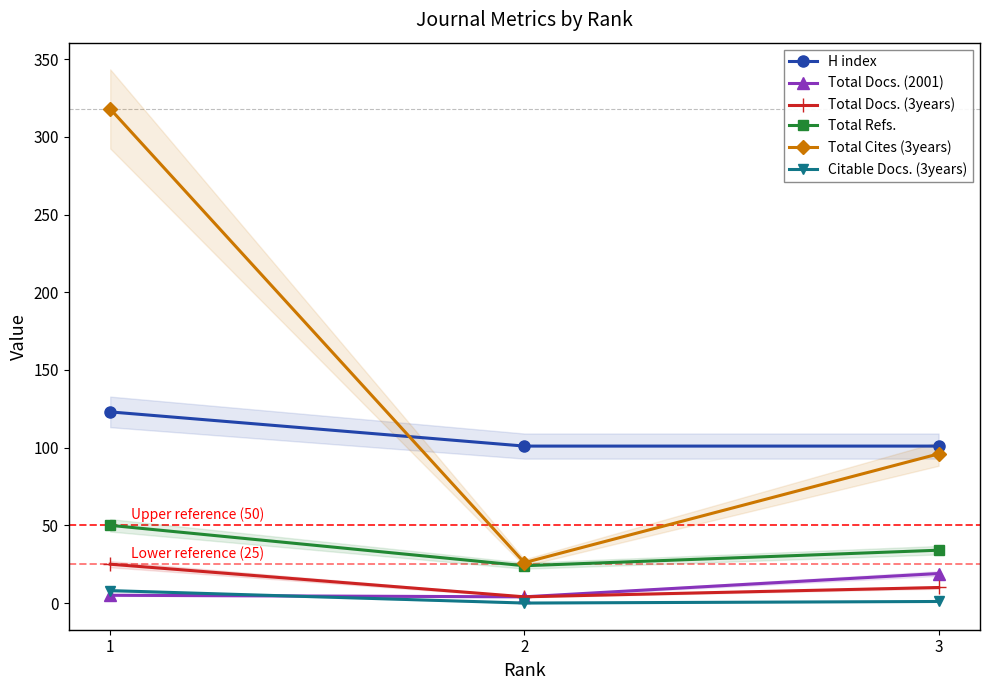

True or false: Citable Docs. (3years) has a value of 0 at 2.

True